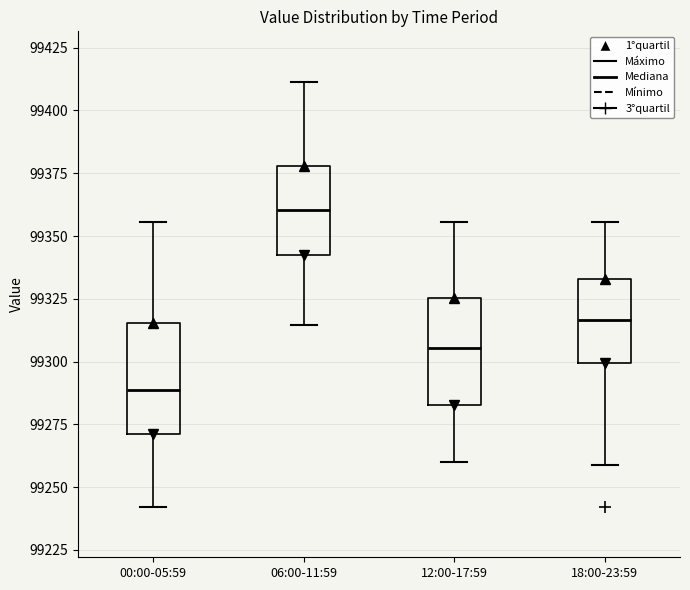

Where does the median line of the box for 18:00-23:59 sit on the y-axis? The values are not printed on the chart, so give them approximately, as read against the axis.

99315